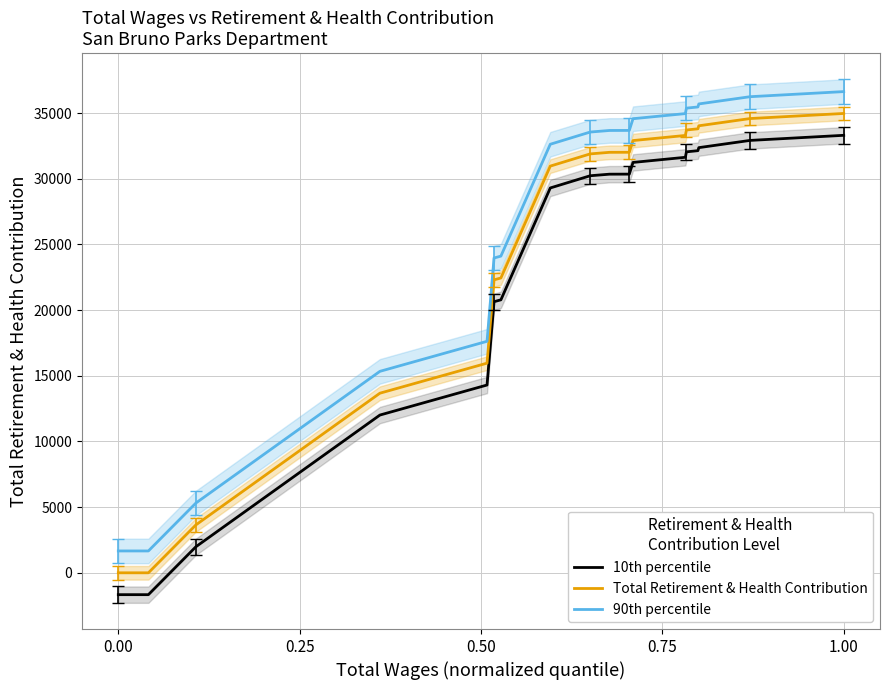

True or false: 10th percentile and 90th percentile intersect in this chart.

False